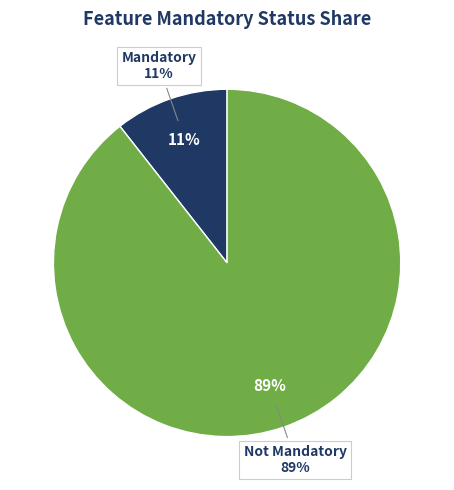

Is it true that Not Mandatory is 1% of the pie?

False